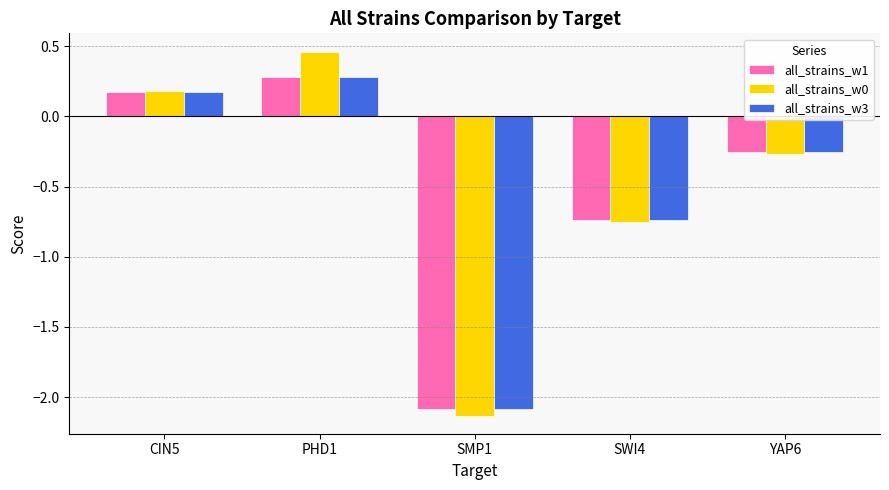

Between CIN5 and PHD1, which series saw the biggest shift?

all_strains_w0